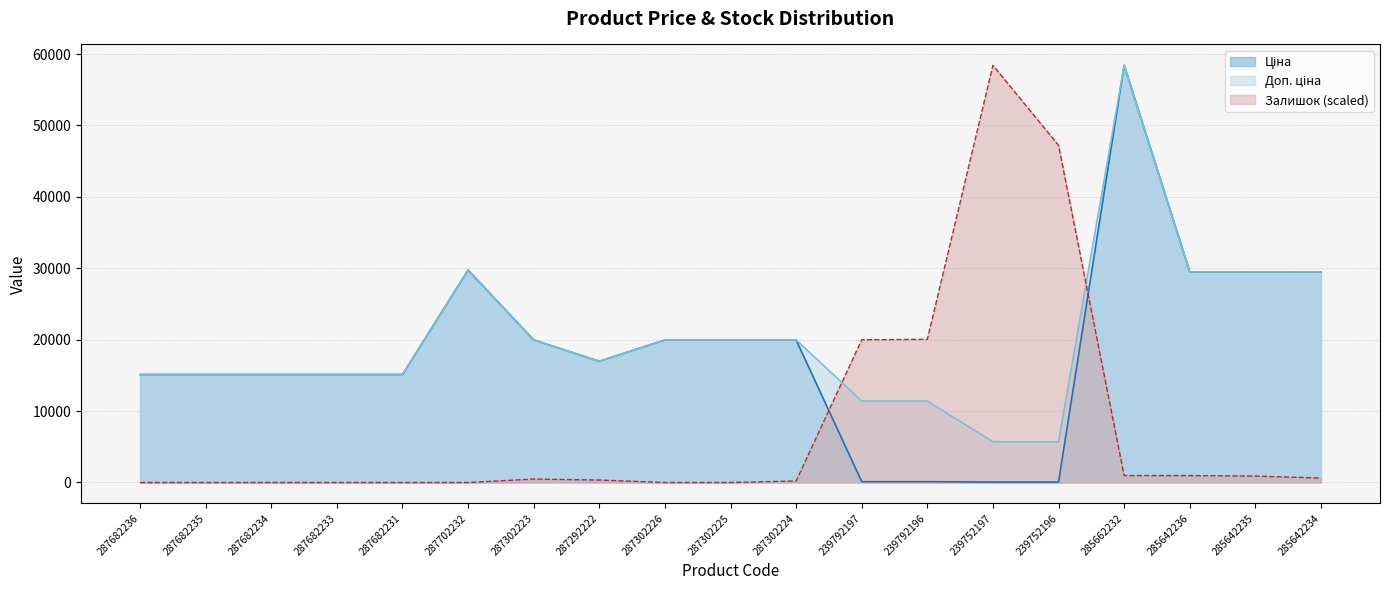

What is the label of the 14th point from the left?

239752197